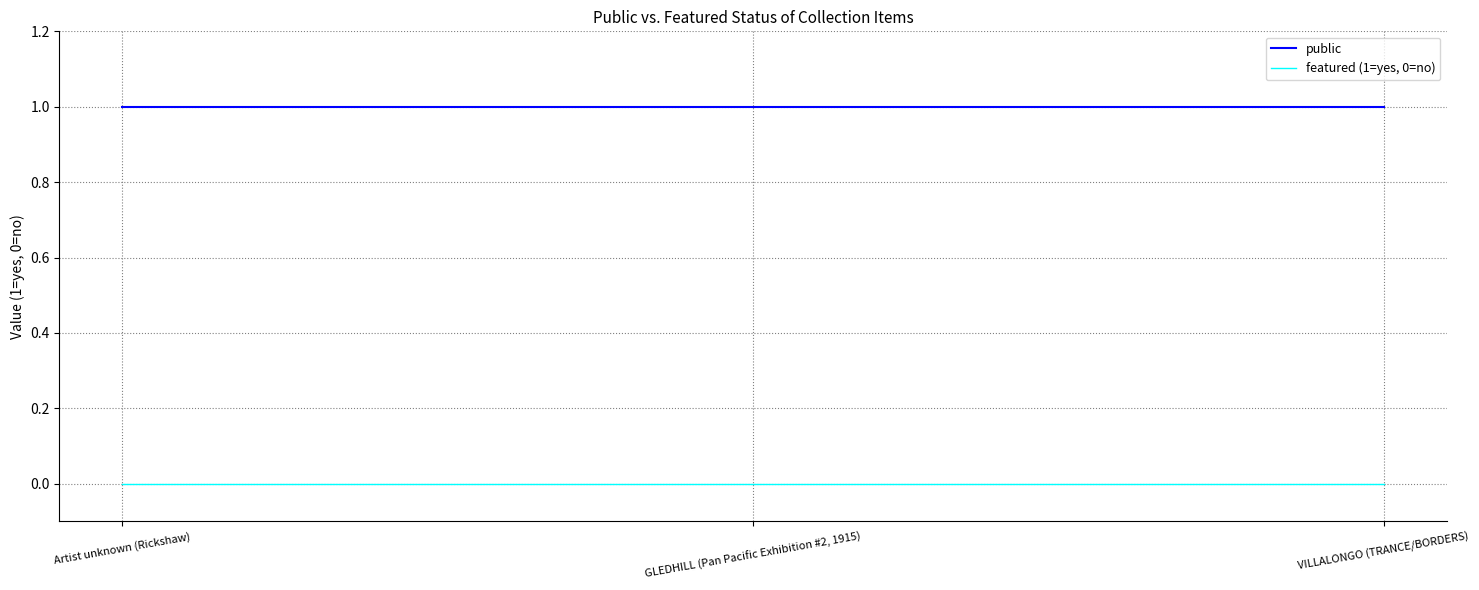

What are all the series names shown in the legend?

public, featured (1=yes, 0=no)